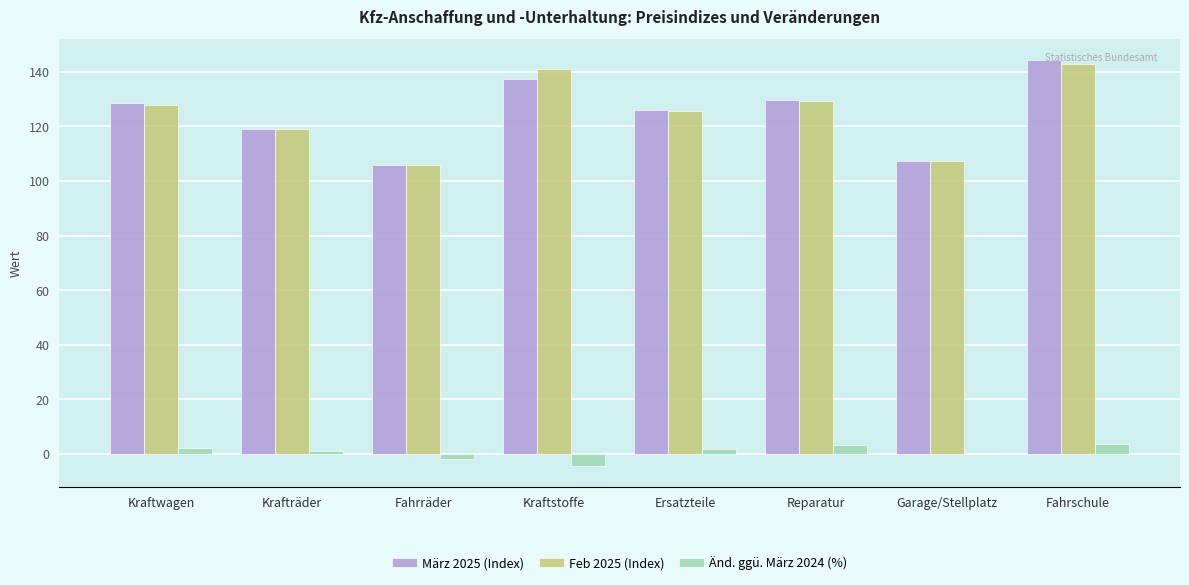

How many groups of bars are there?

8